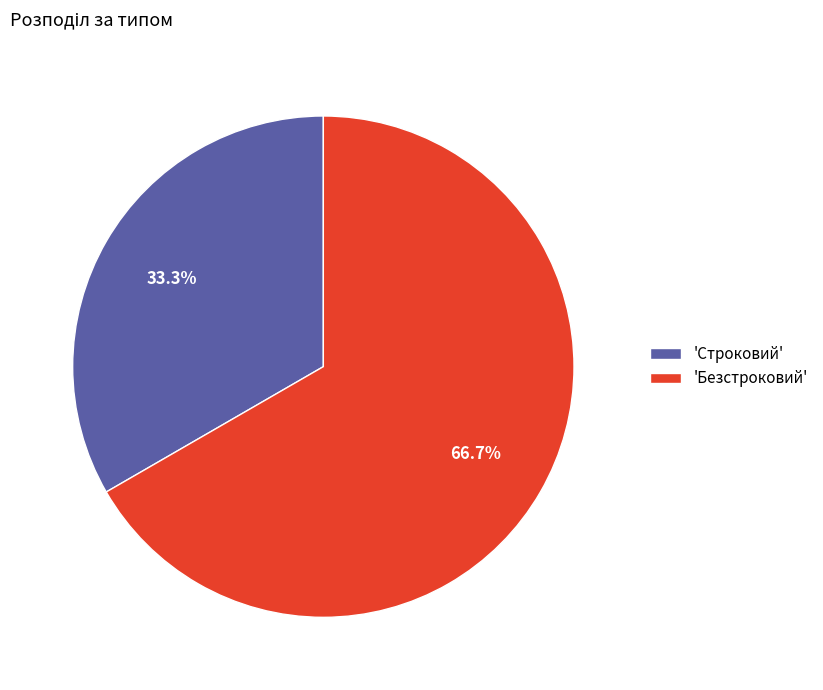

Which category has the smallest portion of the pie?

'Строковий'